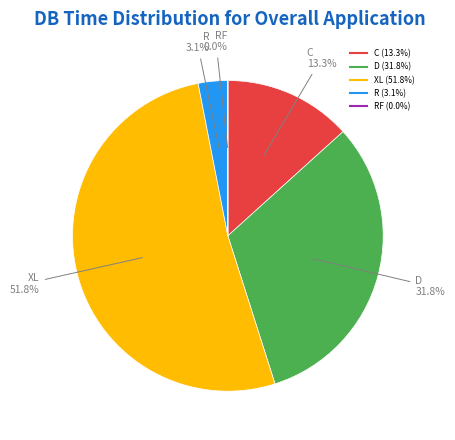

Is there any slice that represents more than half of the pie?

Yes